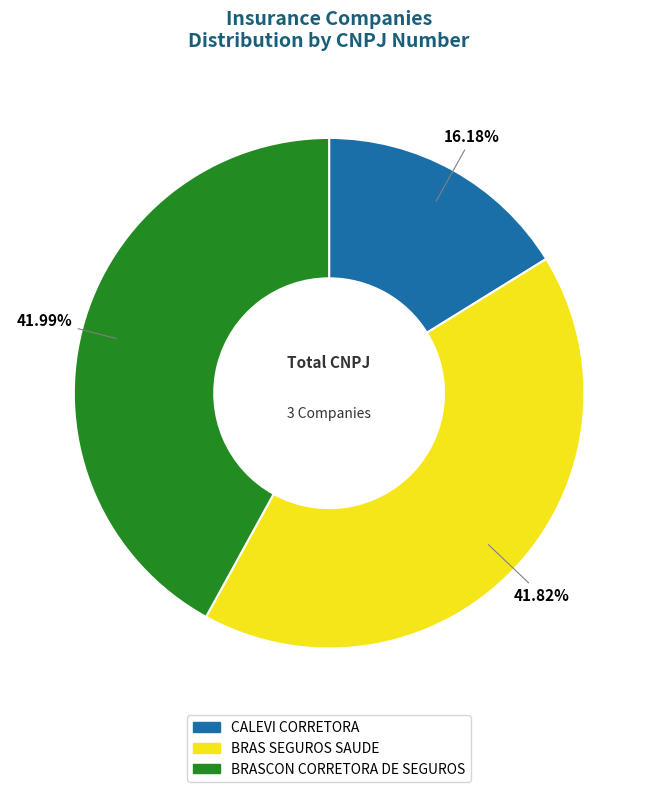

Is it true that BRASCON CORRETORA DE SEGUROS is 42% of the pie?

True